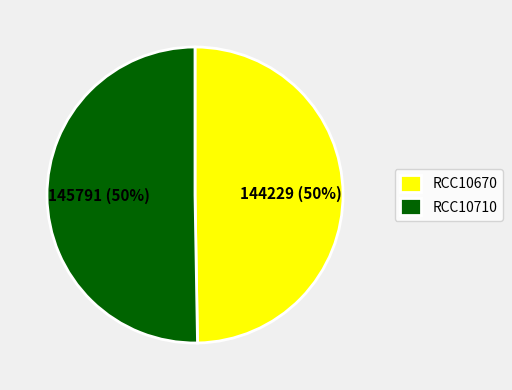

What is the ratio of the value at RCC10710 to the value at RCC10670?

1.0